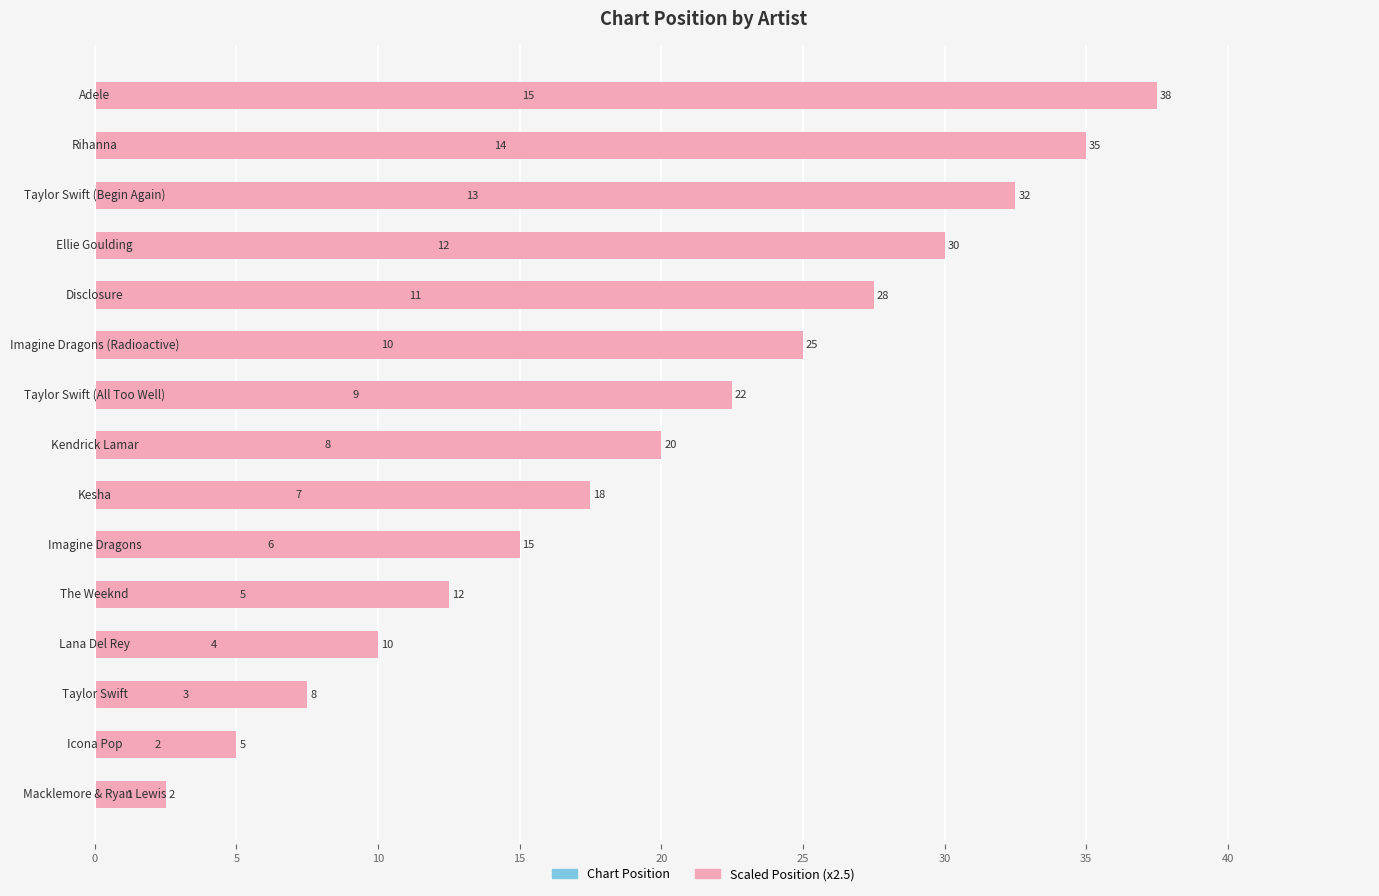

How many data points does each series have?

15